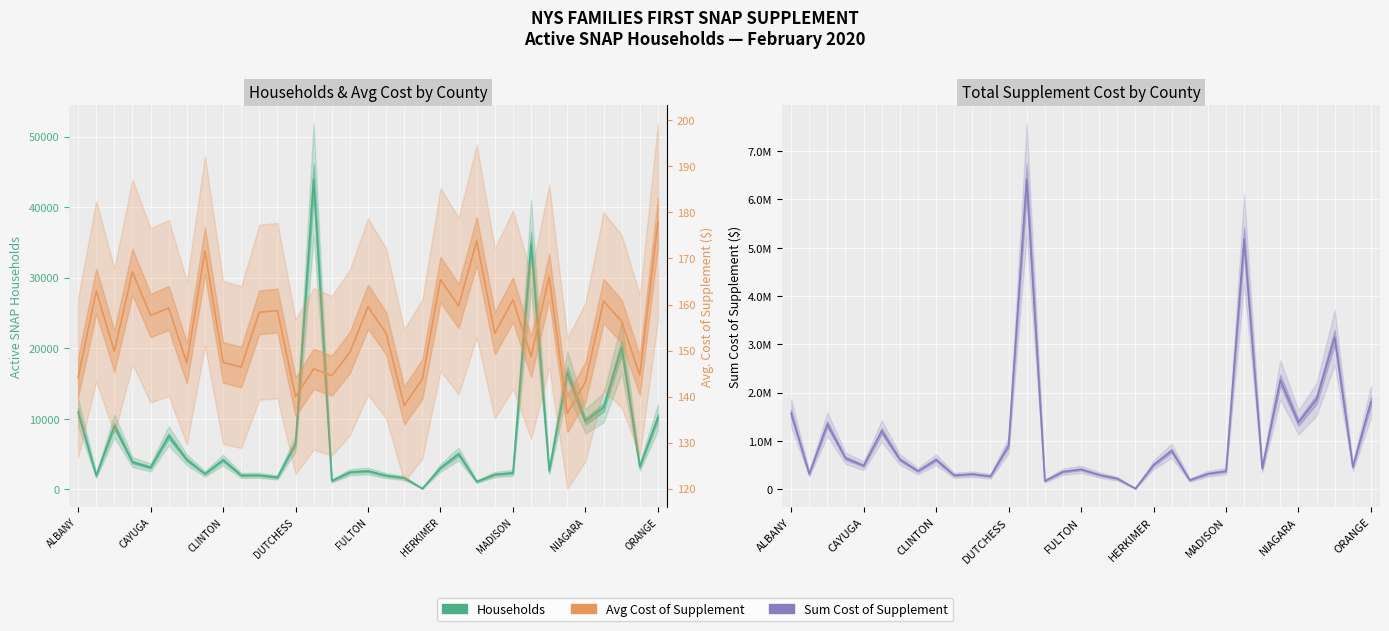

Is the value of Sum Cost of Supplement at DUTCHESS greater than the value of Avg Cost of Supplement at 11?

Yes